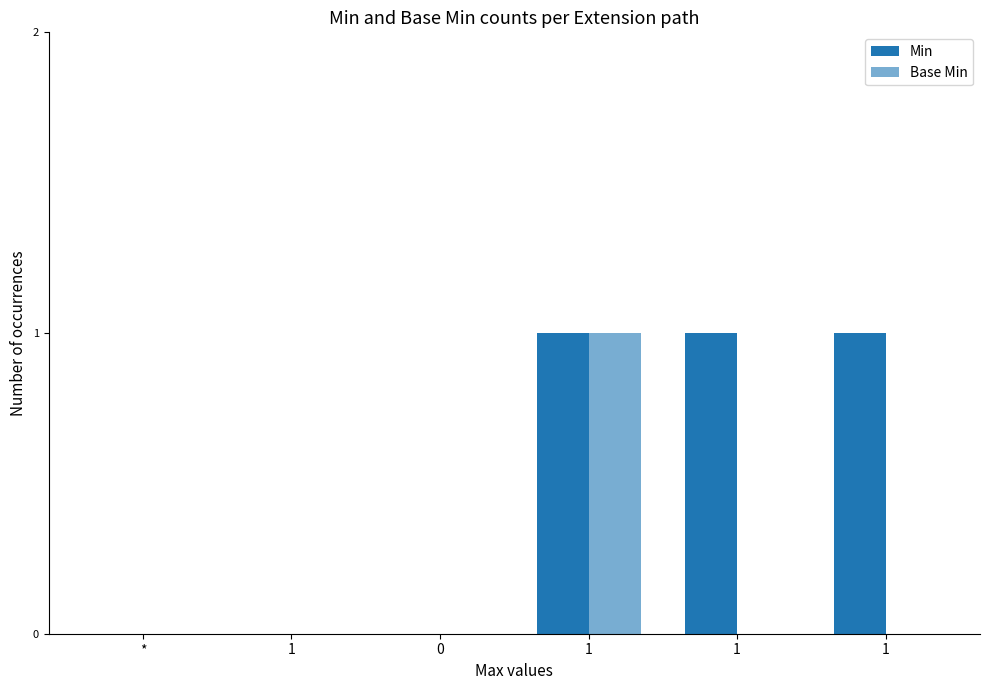

Between 1 and 1, which series saw the biggest shift?

Min